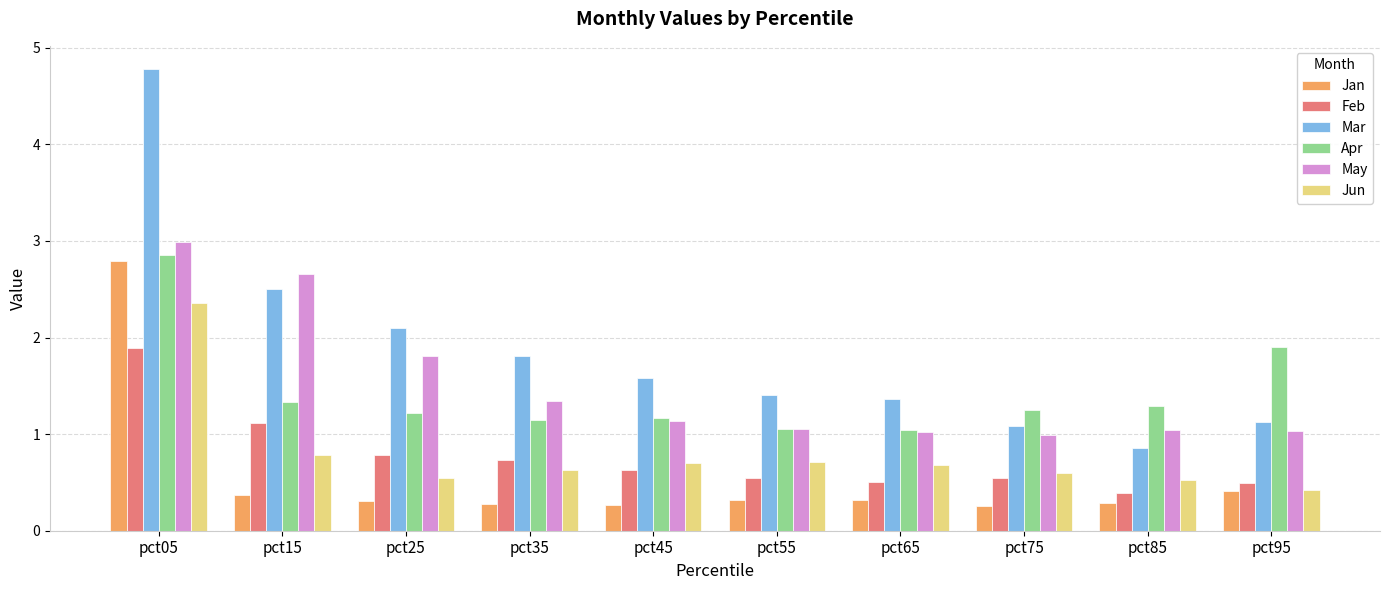

The value of Mar at pct35 is 1.8. True or false?

True